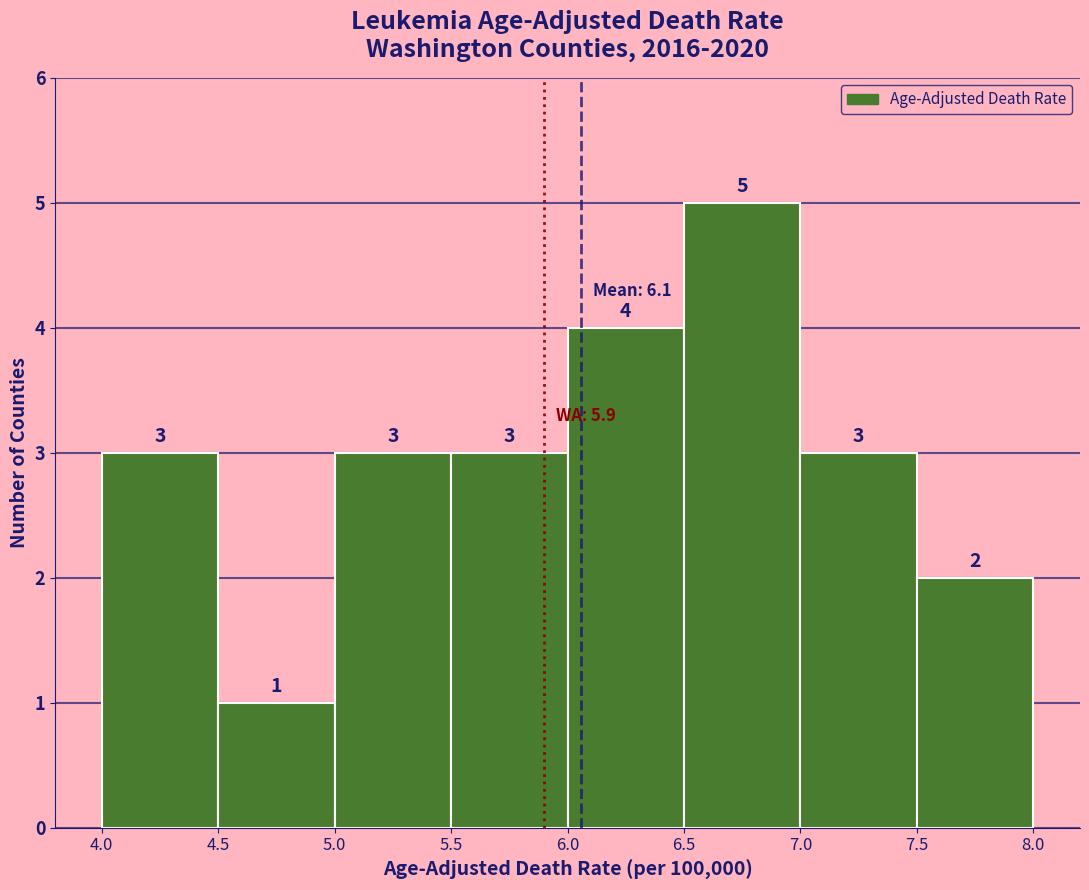

Which range on the x-axis has the tallest bar?

6.5 to 7.0